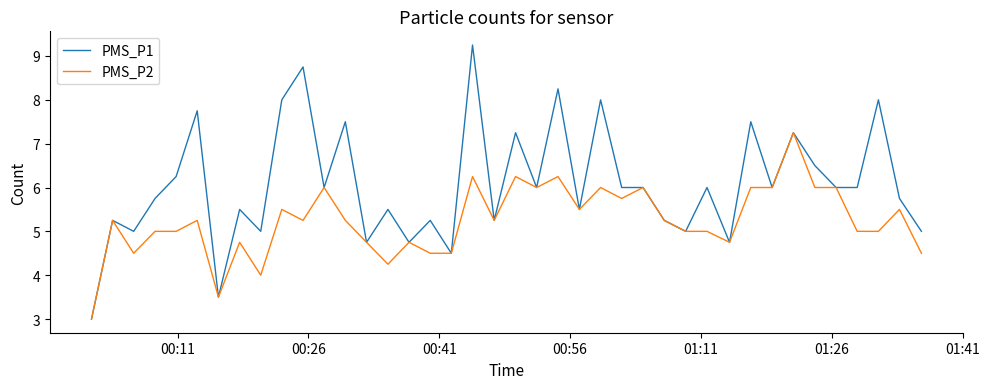

Rank the series by their average value, from lowest to highest.

PMS_P2, PMS_P1